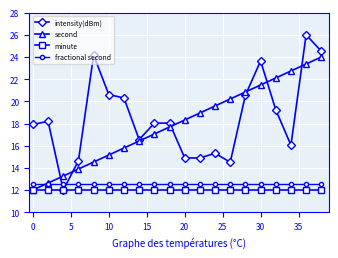

What is the value of the fractional second point at the 6th from the left?

12.5